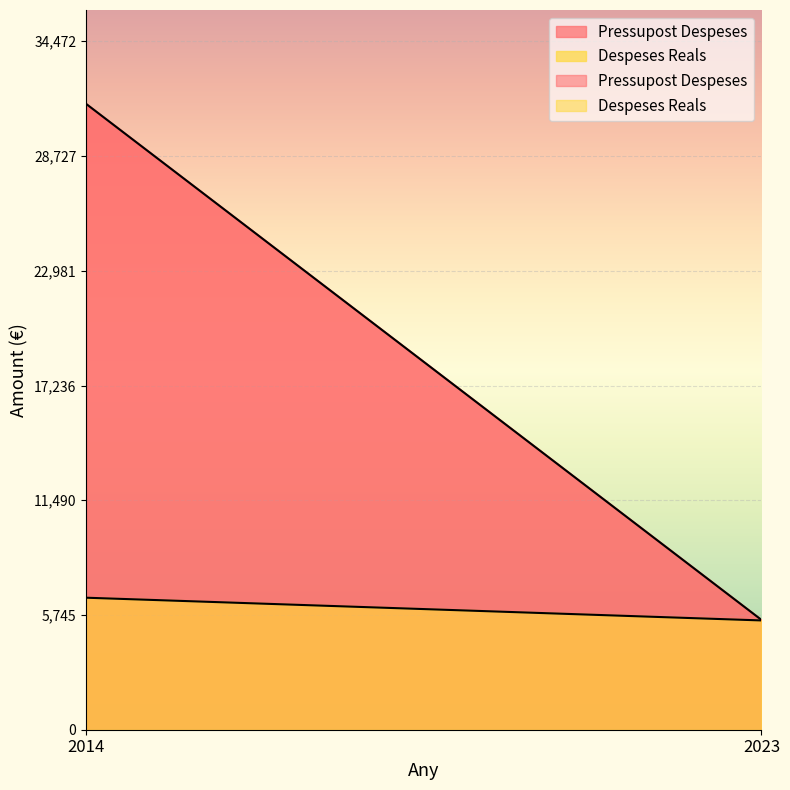

Between 2014 and 2023, which series saw the biggest shift?

Pressupost Despeses